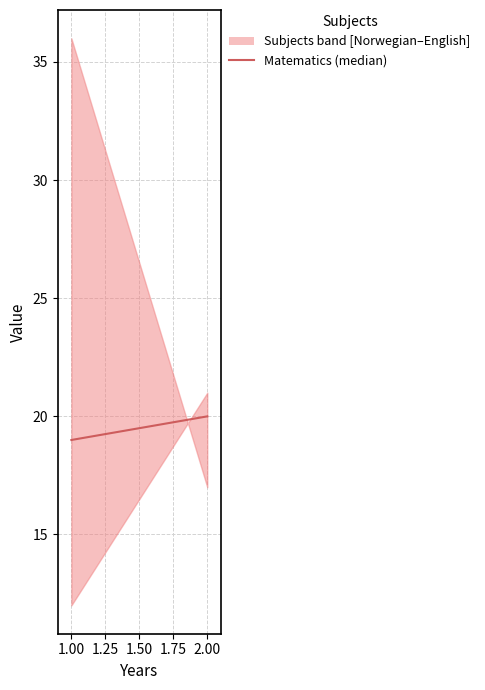

Reading left to right, what are all the values shown in this chart?

19	20